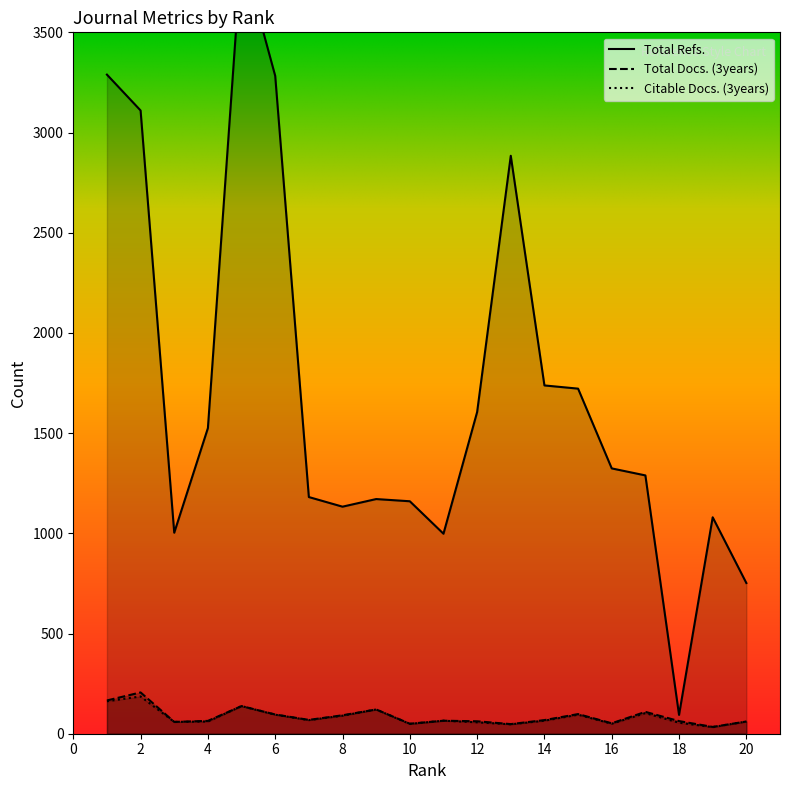

What is the average value of the Total Docs. (3years) series?

86